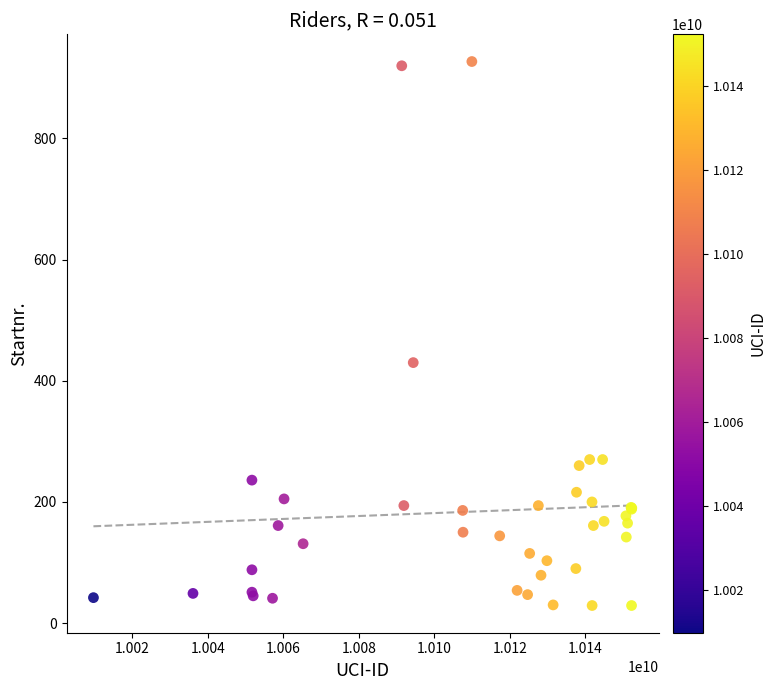

What Y value in the scatter plot is closest to 478?

430